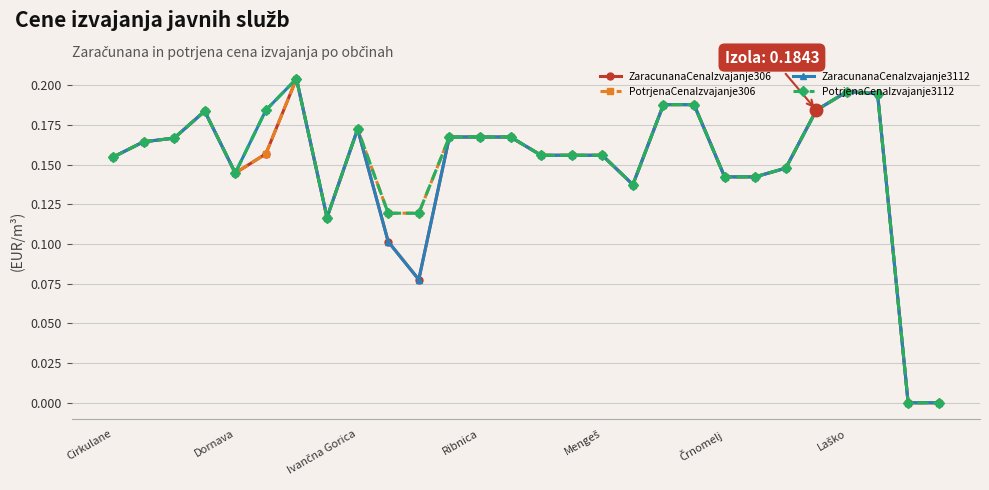

At which label is ZaracunanaCenaIzvajanje306 closest to 0?

26